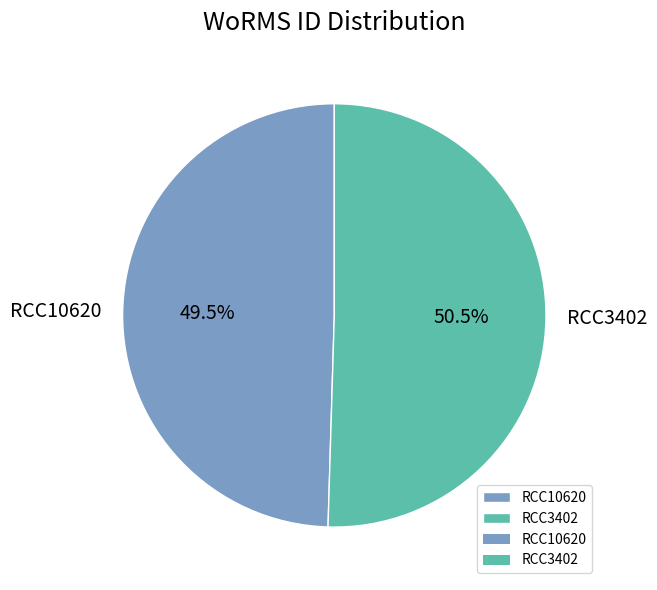

Is there any slice that represents more than half of the pie?

Yes